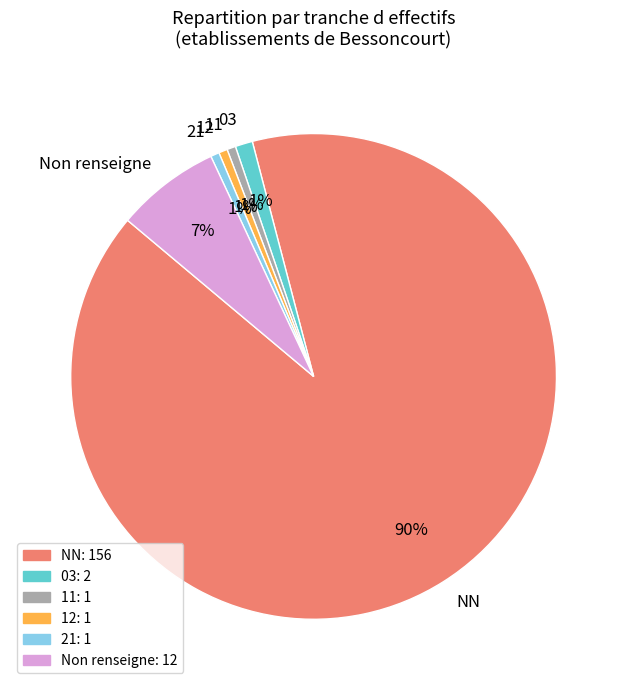

Is the sum of 12 and NN greater than half?

Yes